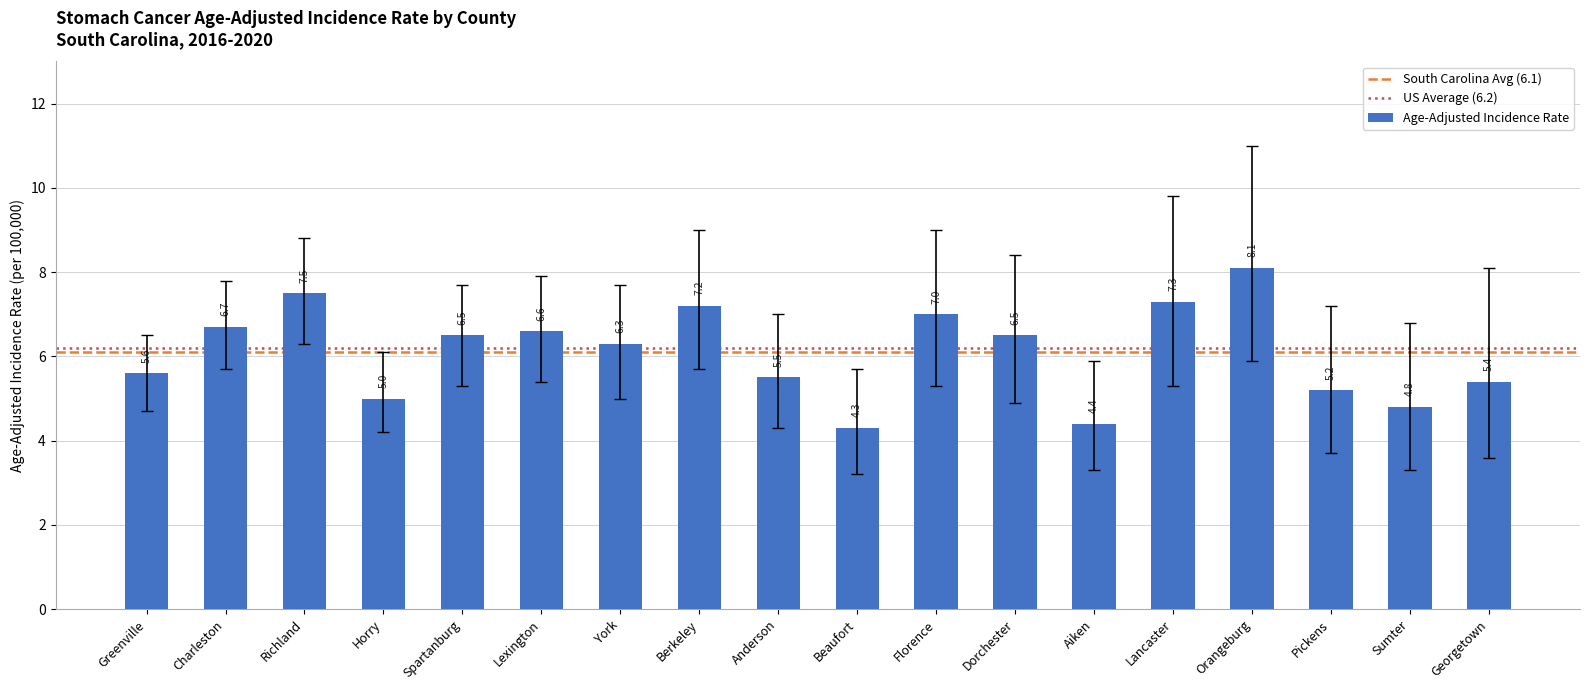

What is the change in value from Greenville to Horry?

-0.6